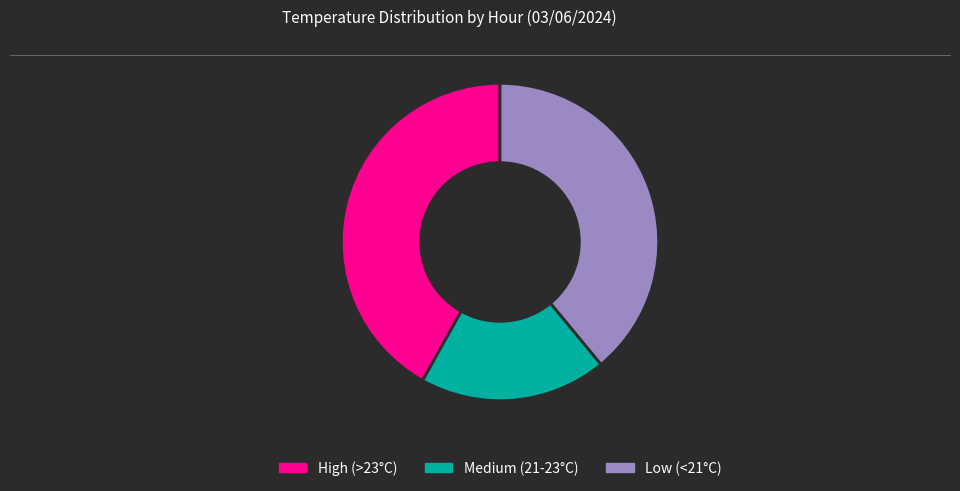

Is Medium (21-23°C) the majority of the pie?

No